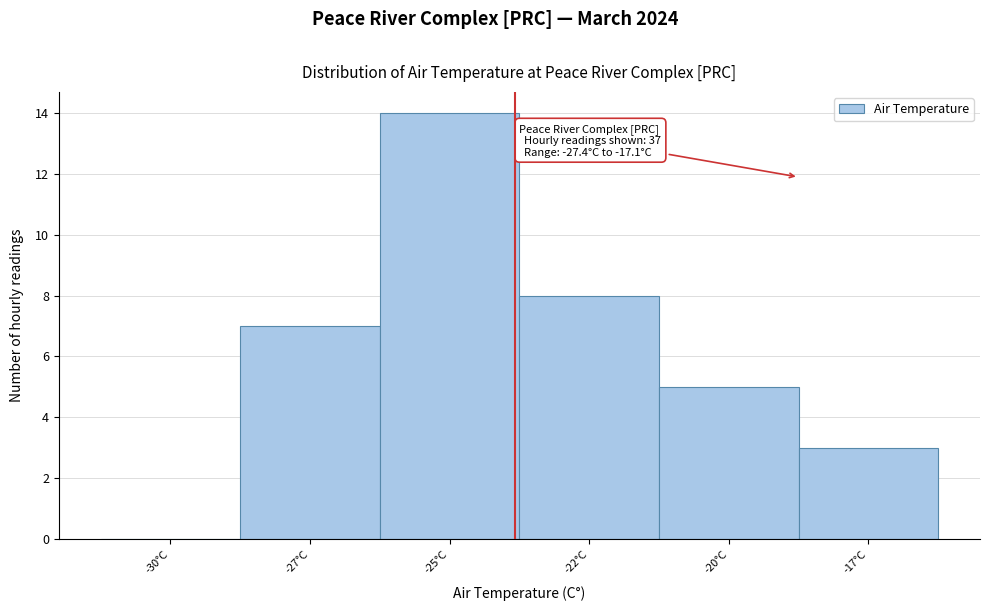

Reading left to right, transcribe all the data shown in this chart.

-30°C=0	-27°C=7	-25°C=14	-22°C=8	-20°C=5	-17°C=3